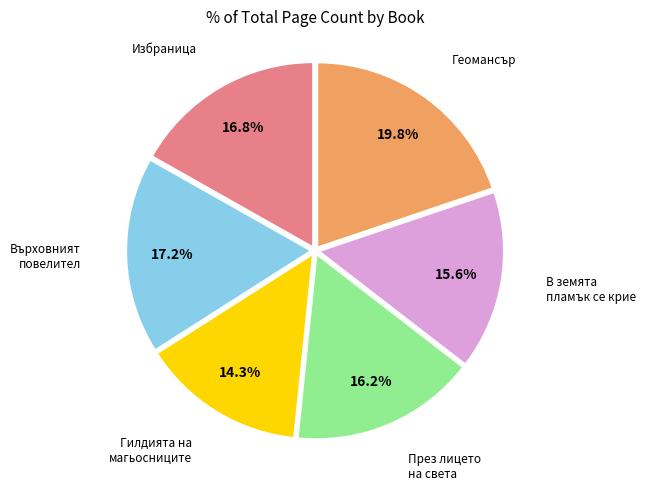

How many segments does this pie chart have?

6